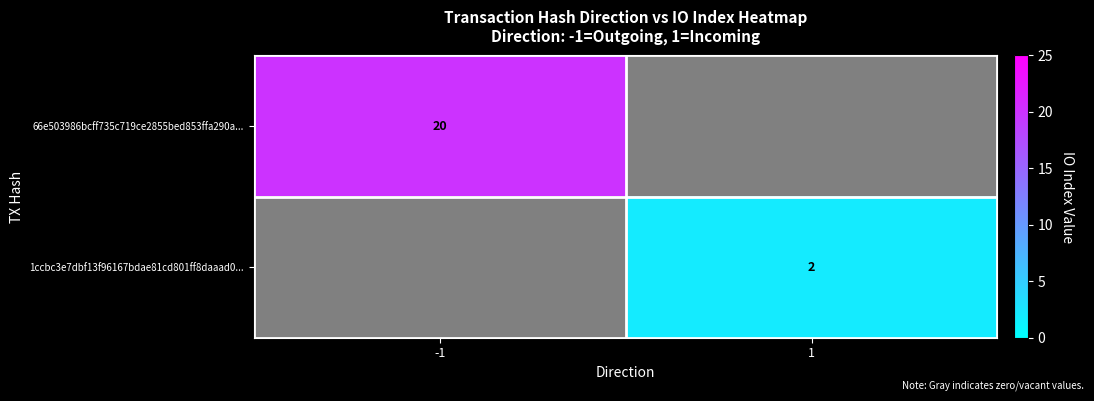

Is it true that 1ccbc3e7dbf13f96167bdae81cd801ff8daaad0... equals 2 at 1?

True